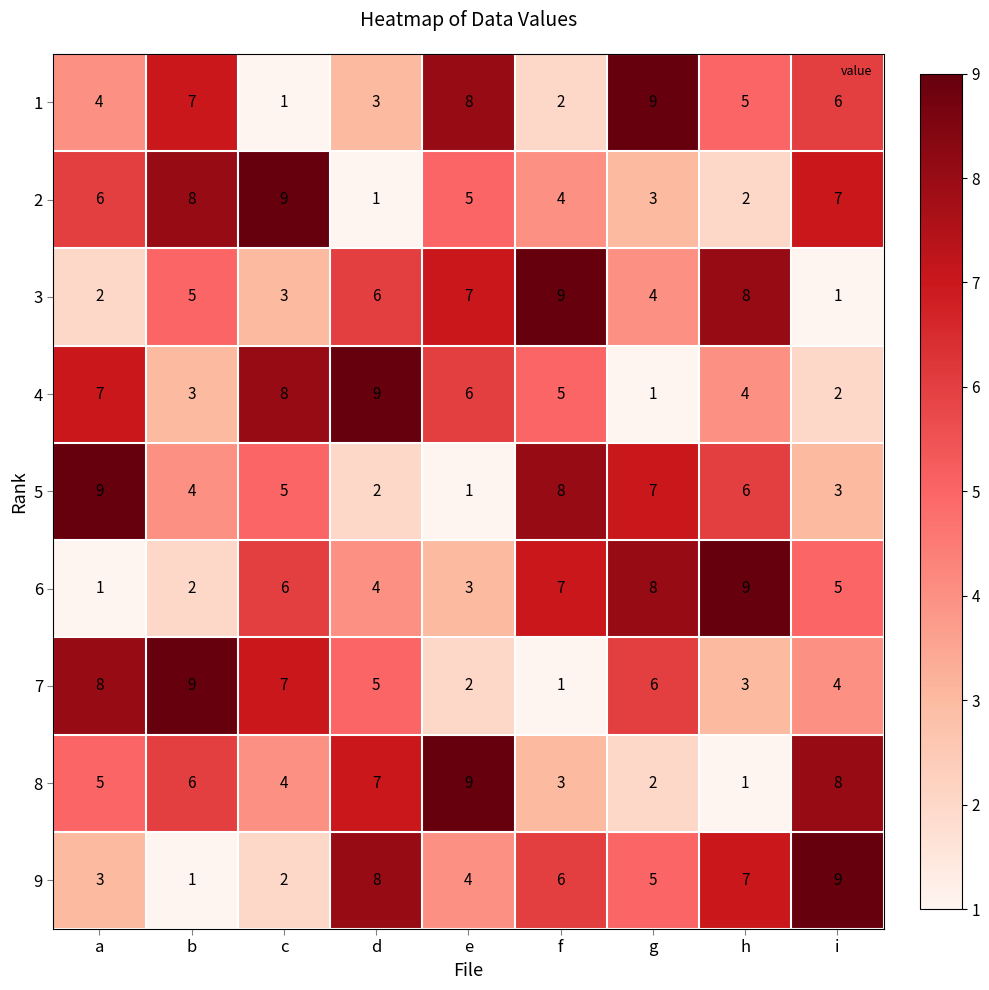

What is the difference between the second highest and second lowest values in the 3 series?

6